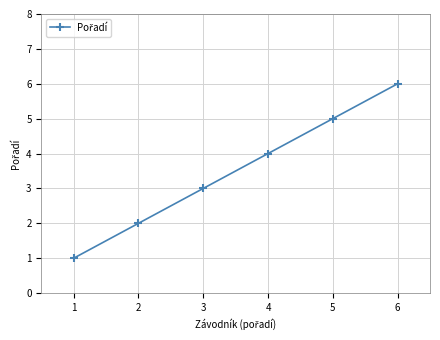

Which category has the highest value across all series?

6